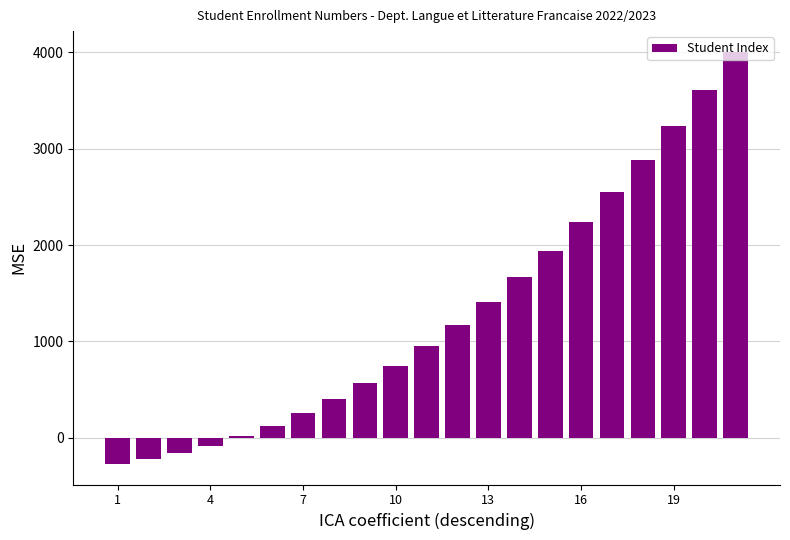

What is the value of the 1st bar from the left?

-270.0